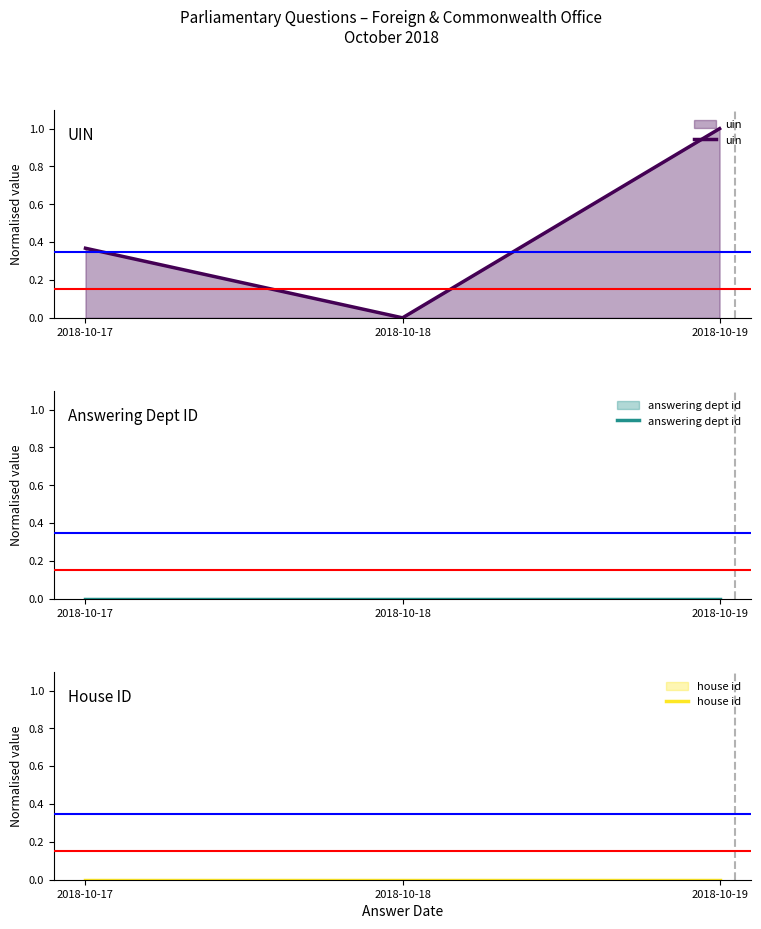

Reading right to left, list all the values displayed in this chart.

uin: 1.0	0.0	0.4
answering dept id: 0.0	0.0	0.0
house id: 0.0	0.0	0.0